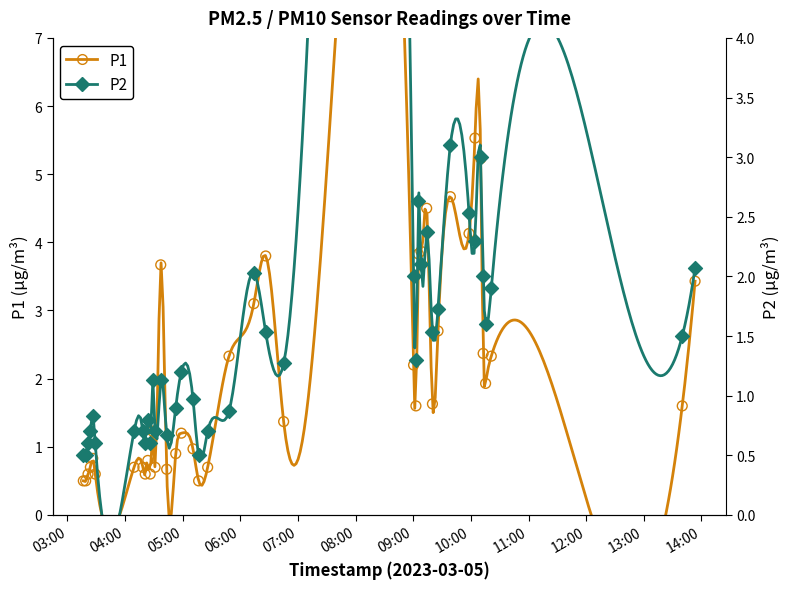

Is the value of P2 at 35 greater than the value of P1 at 27?

No